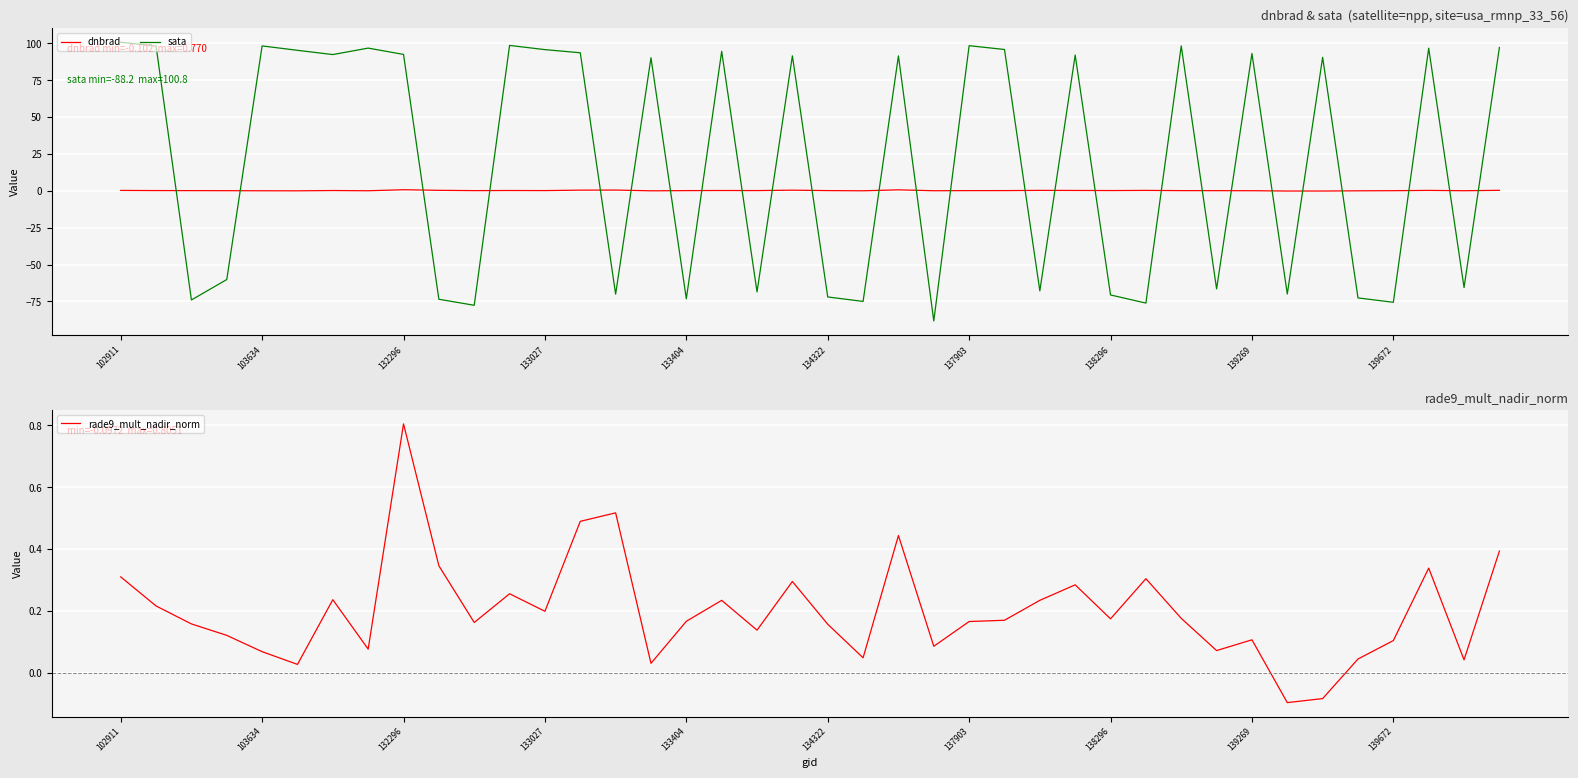

Which series has the largest range (max minus min)?

sata